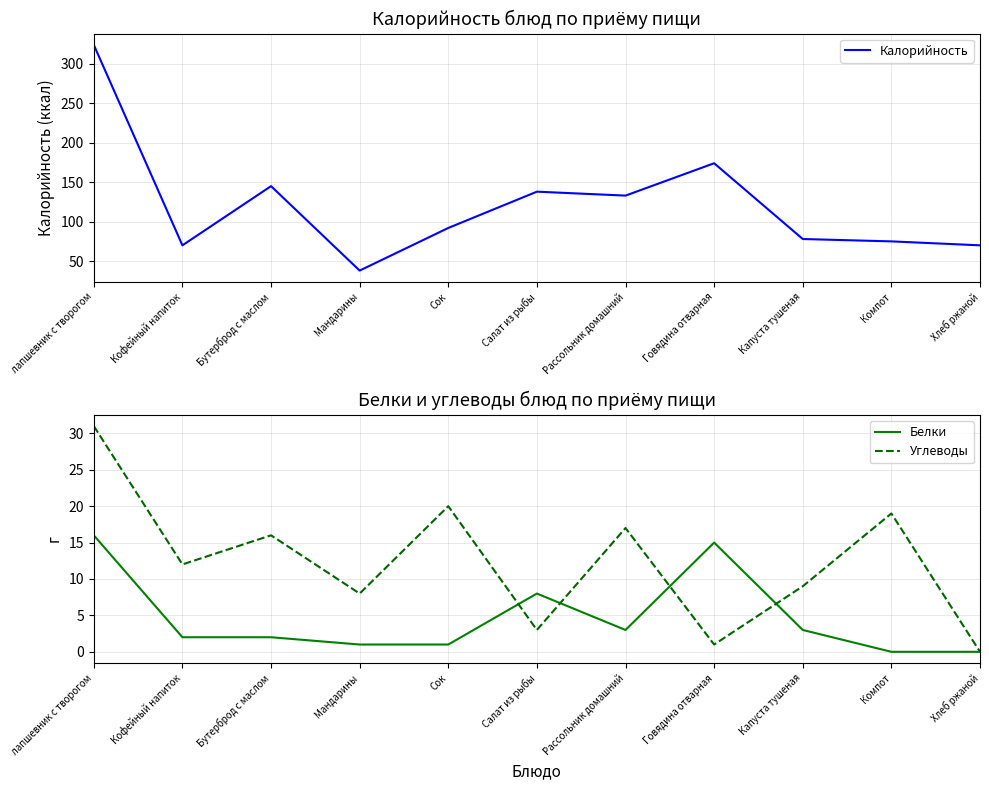

Does the chart display data point markers on the line(s)?

No